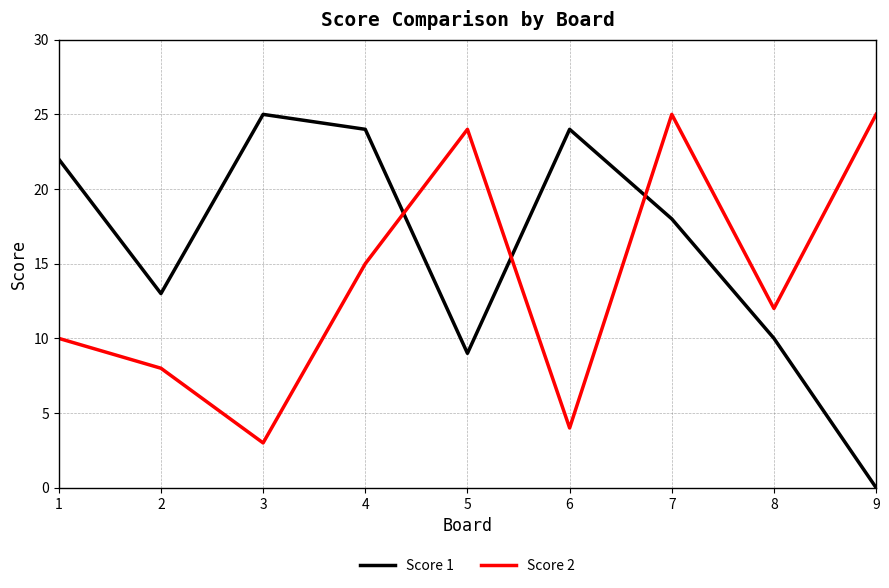

True or false: Score 2 and Score 1 cross at least once.

True